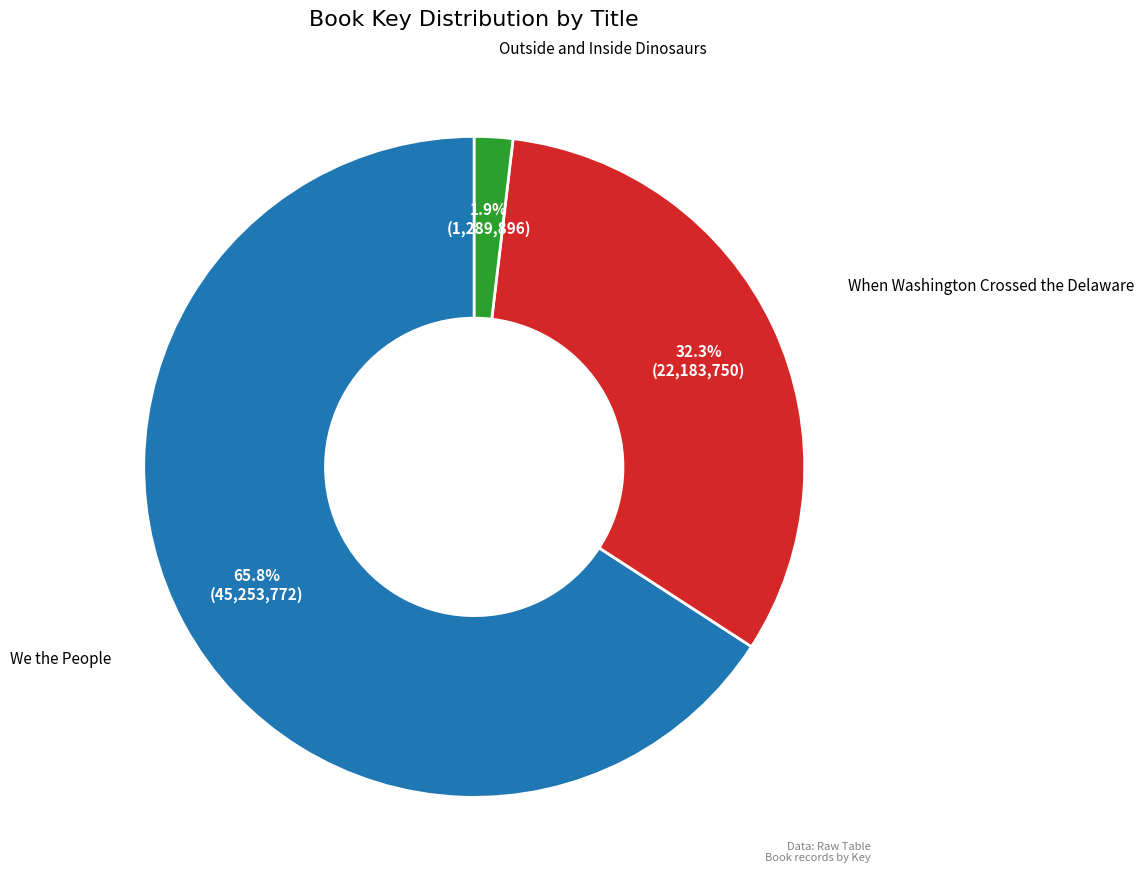

How many segments does this pie chart have?

3